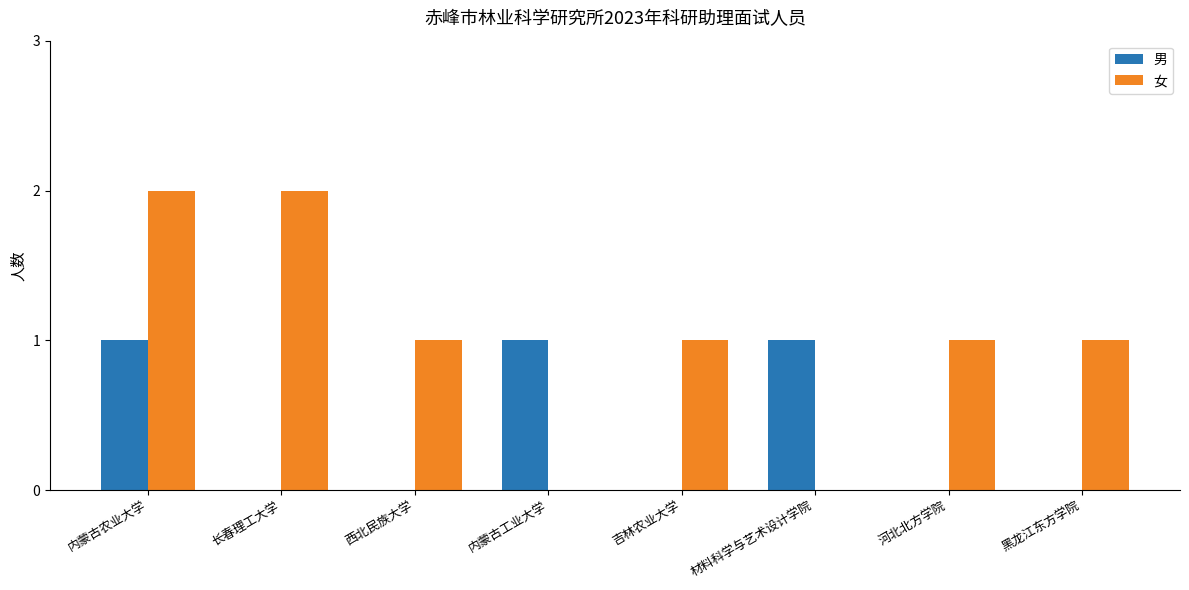

Which series has the largest total across all categories?

女